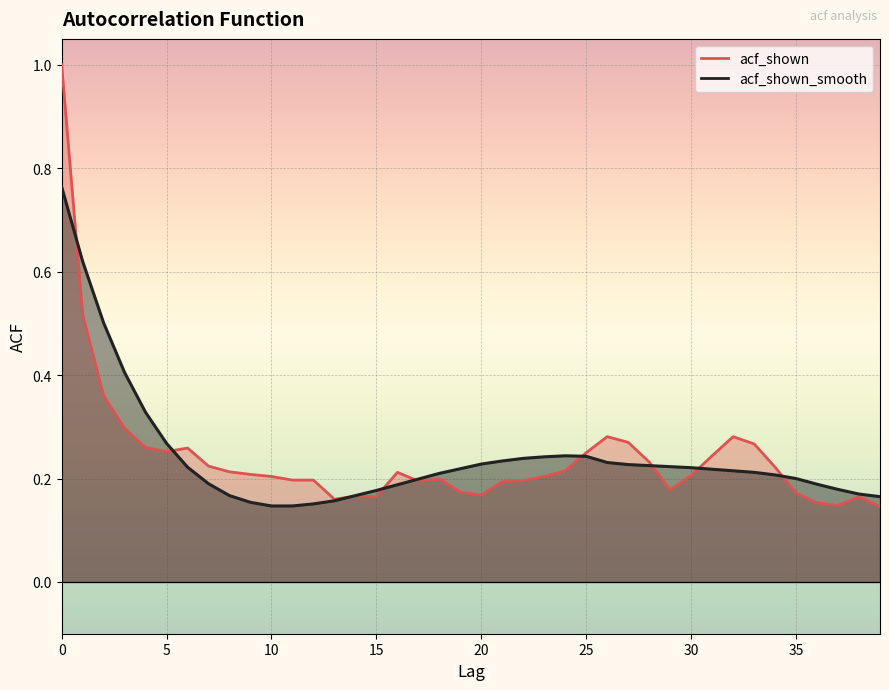

Reading left to right, what are all the values shown in this chart?

acf_shown: 1.0	0.5	0.4	0.3	0.3	0.3	0.3	0.2	0.2	0.2	0.2	0.2	0.2	0.2	0.2	0.2	0.2	0.2	0.2	0.2	0.2	0.2	0.2	0.2	0.2	0.2	0.3	0.3	0.2	0.2	0.2	0.2	0.3	0.3	0.2	0.2	0.2	0.1	0.2	0.1
acf_shown_smooth: 0.8	0.6	0.5	0.4	0.3	0.3	0.2	0.2	0.2	0.2	0.1	0.1	0.2	0.2	0.2	0.2	0.2	0.2	0.2	0.2	0.2	0.2	0.2	0.2	0.2	0.2	0.2	0.2	0.2	0.2	0.2	0.2	0.2	0.2	0.2	0.2	0.2	0.2	0.2	0.2